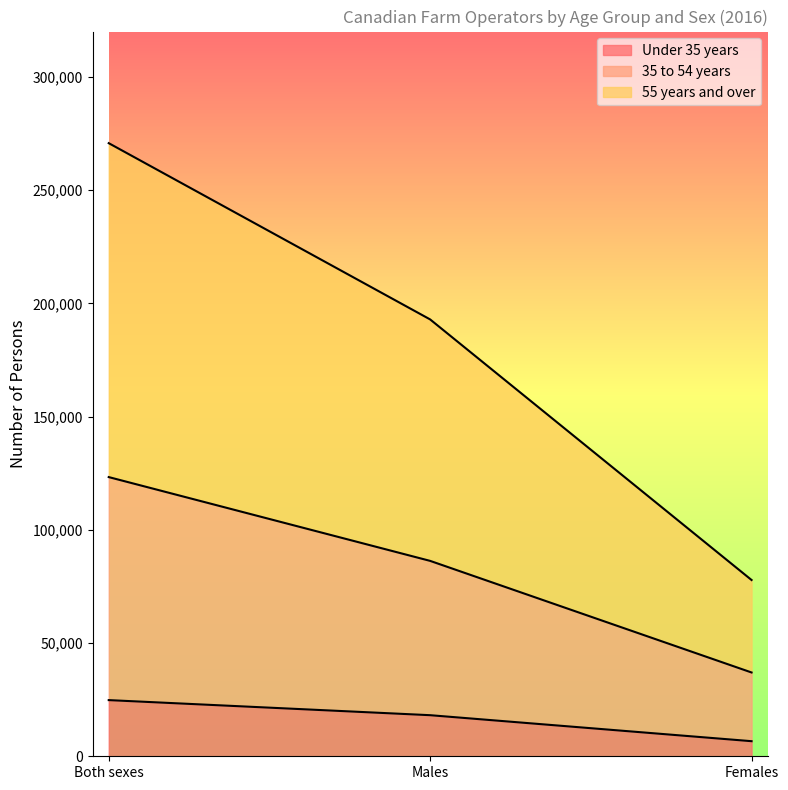

Which label corresponds to the largest value in the chart?

Both sexes